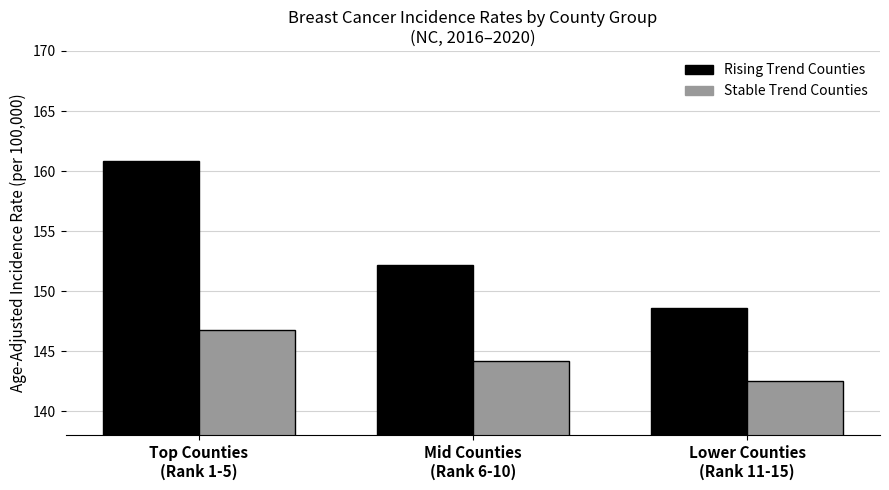

What is the total value across all series at Mid Counties
(Rank 6-10)?

296.3